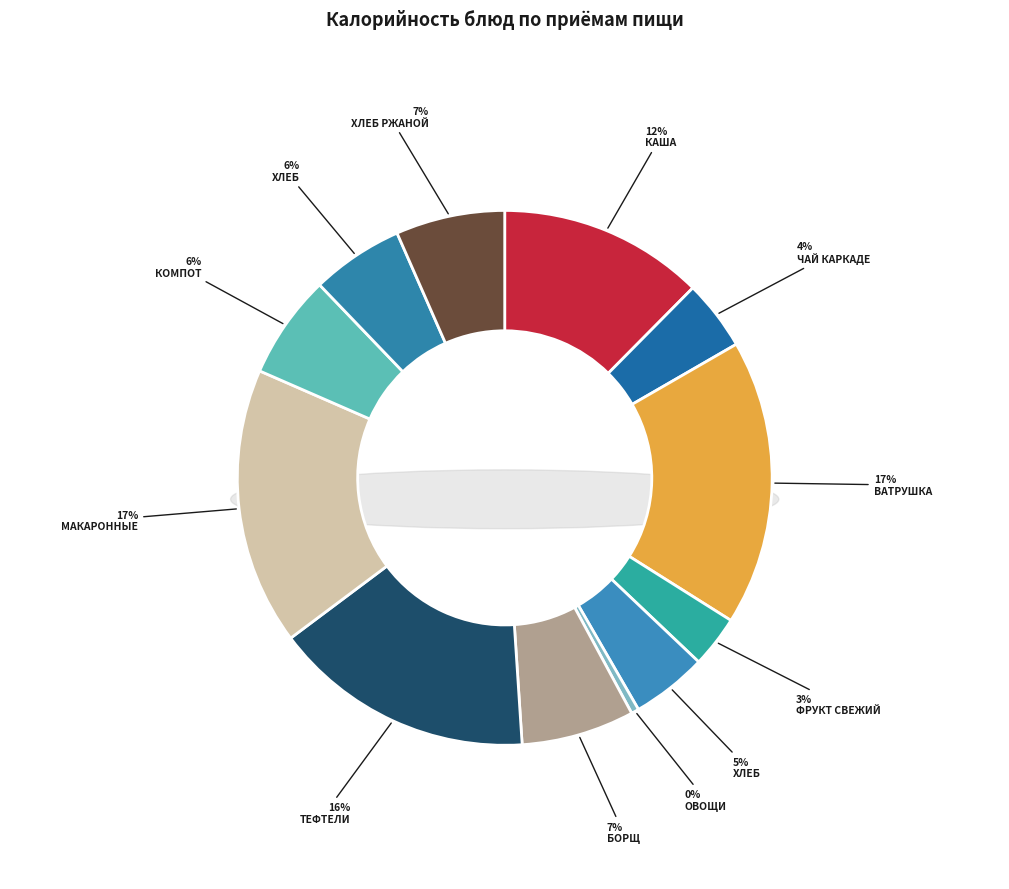

What is the ratio of the value at ЧАЙ КАРКАДЕ to the value at ХЛЕБ ПШЕНИЧНЫЙ (обед)?

0.8